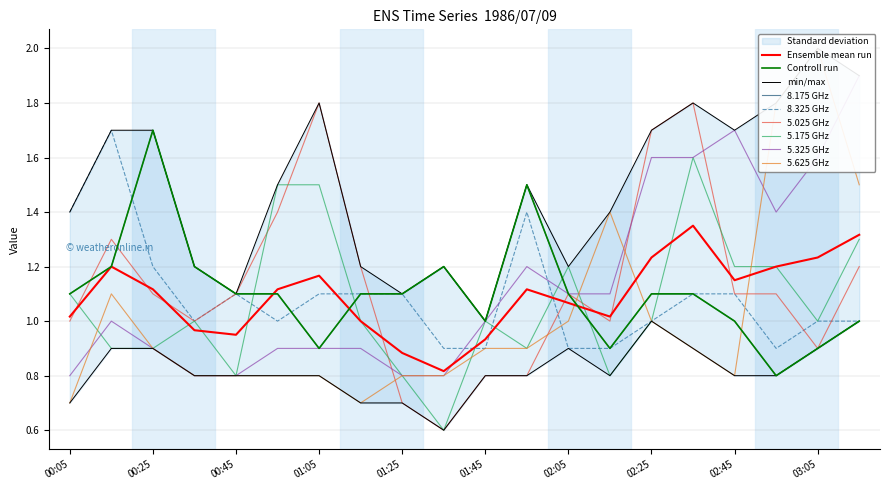

How many data points does each series have?

20